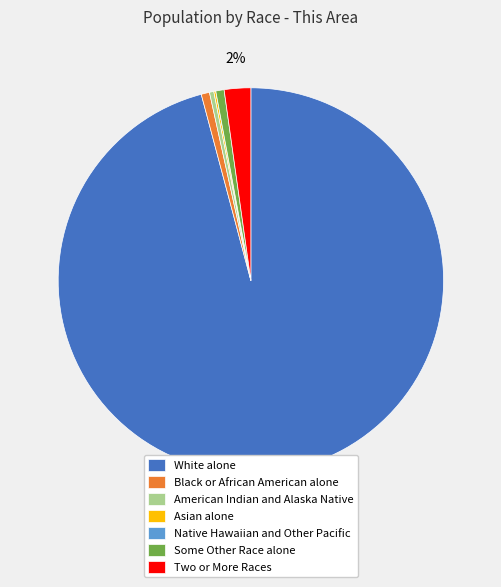

Is there a majority slice in this chart?

Yes